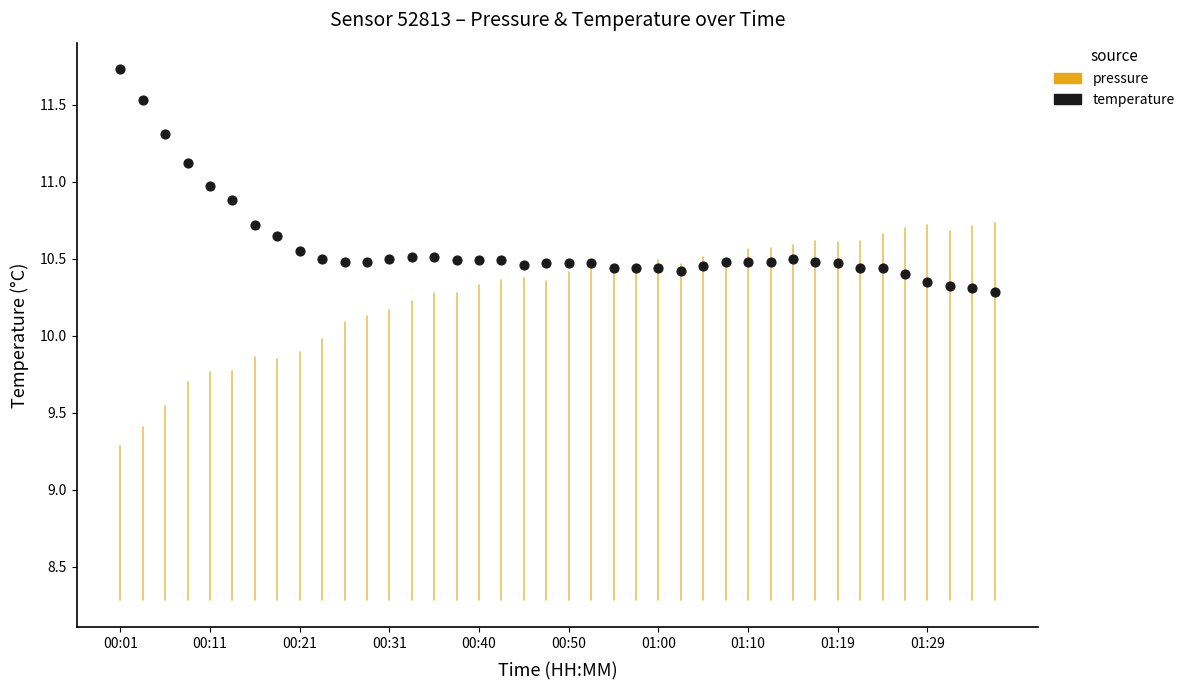

Count the number of points in this scatter plot.

40